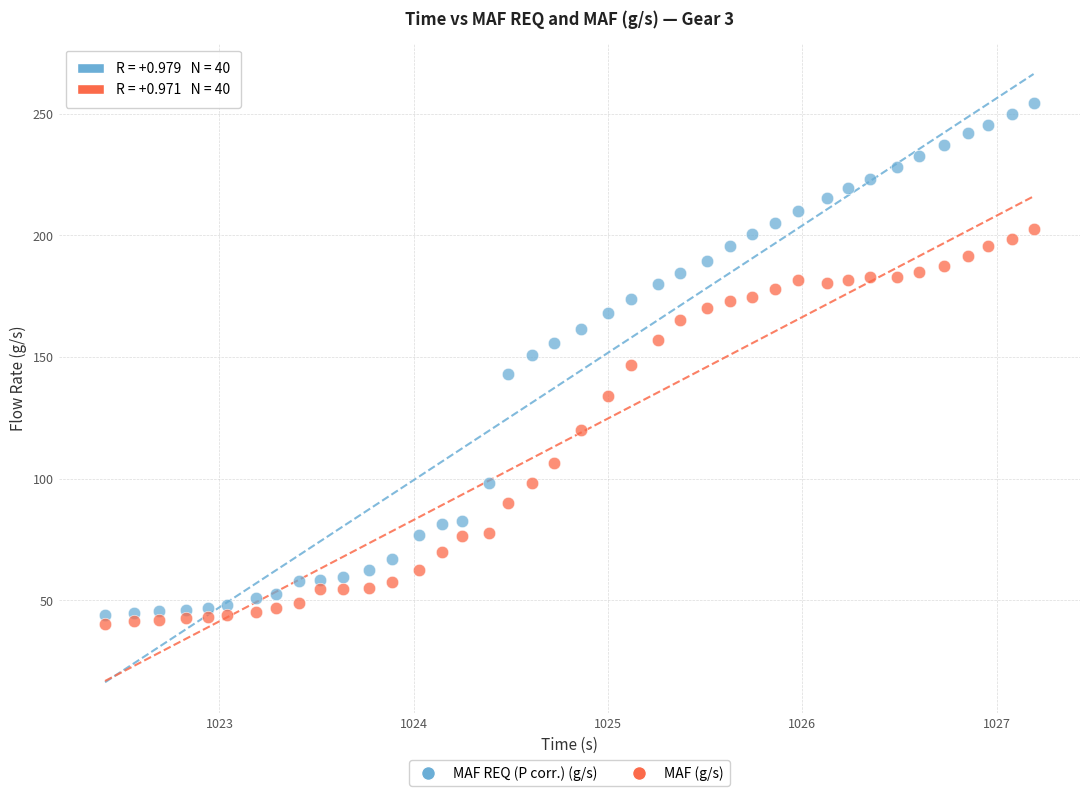

What are all the series names shown in the legend?

MAF REQ (P corr.) (g/s), MAF (g/s)